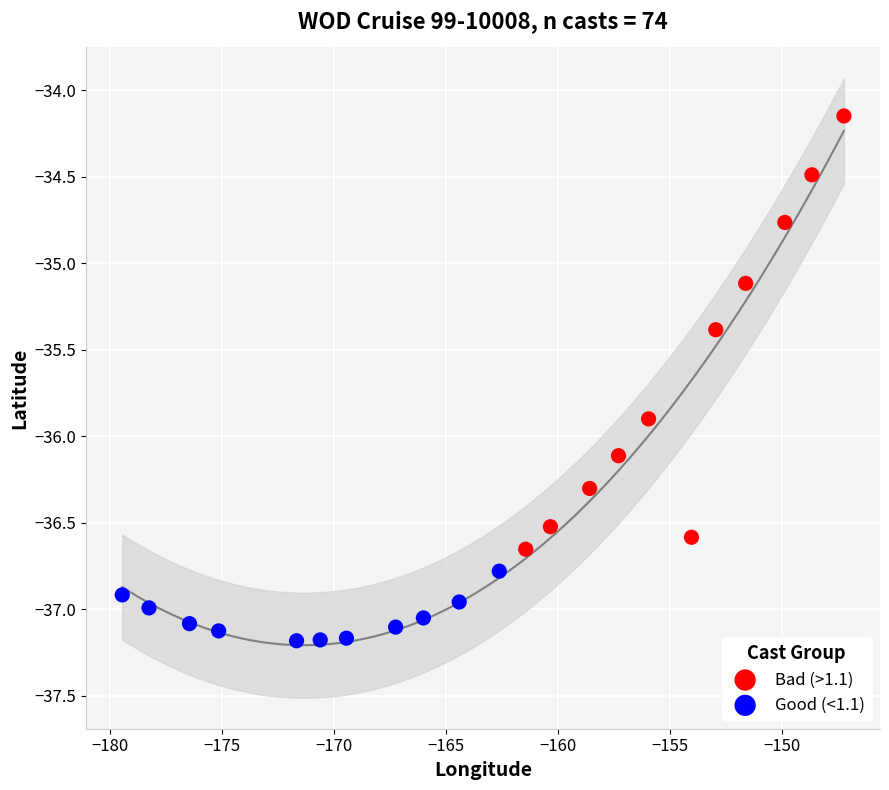

Which series reaches the minimum Y coordinate?

Good (<1.1)